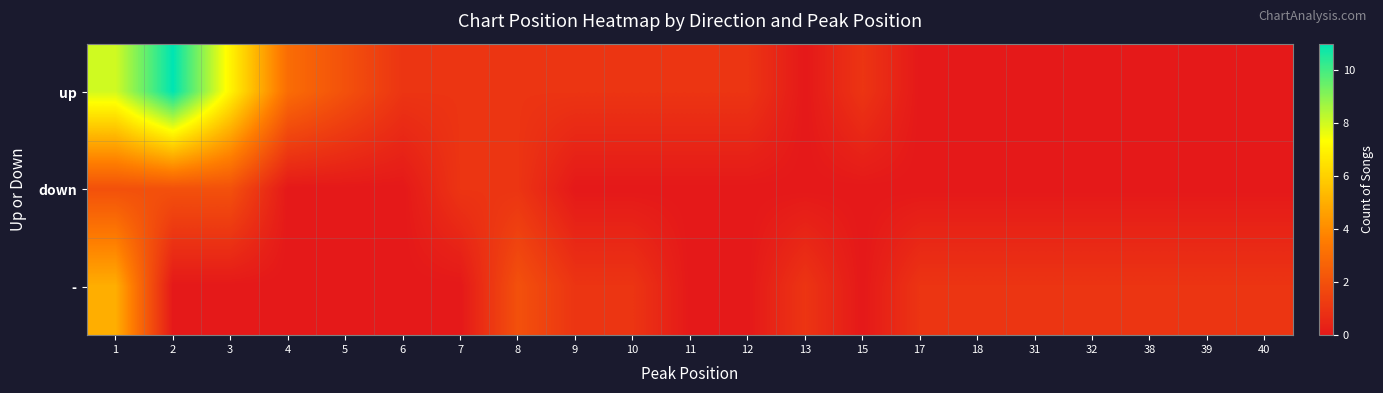

What is the spread (max minus min) of values at 4?

3